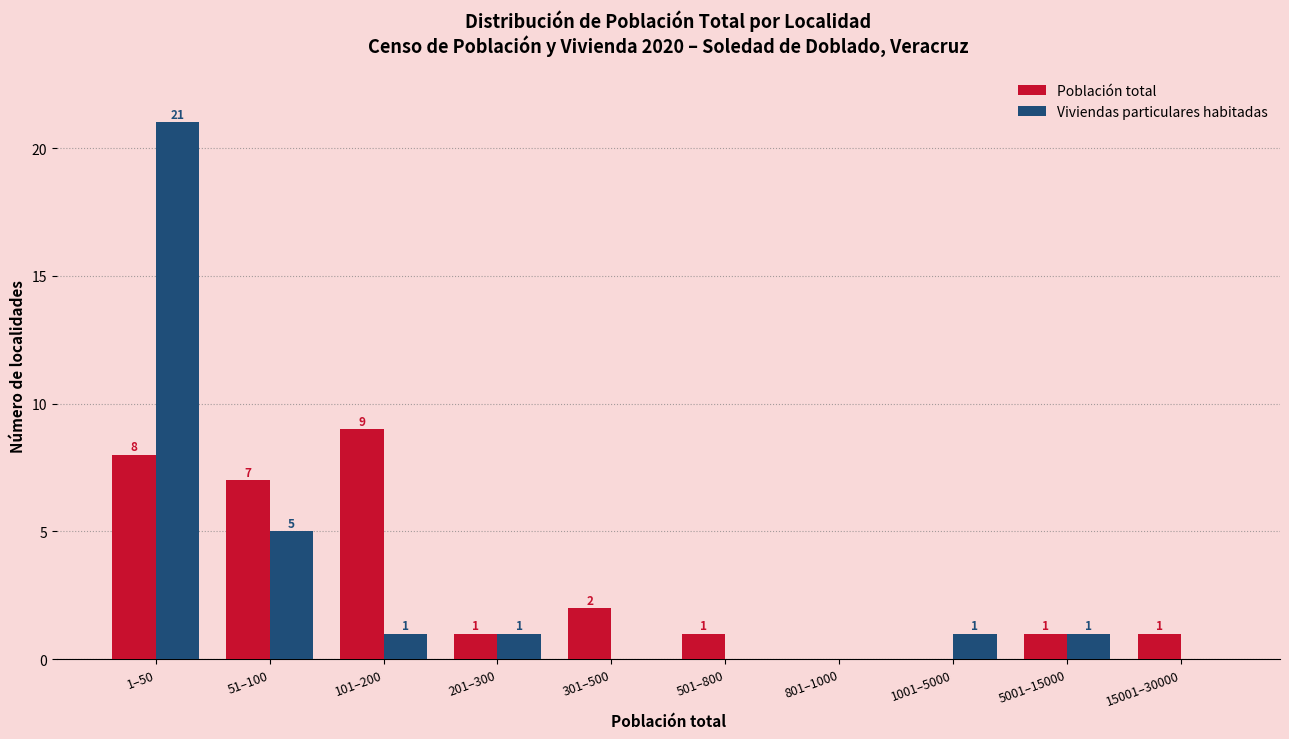

Reading left to right, transcribe all the data shown in this chart.

Población total: 1–50=8	51–100=7	101–200=9	201–300=1	301–500=2	501–800=1	801–1000=0	1001–5000=0	5001–15000=1	15001–30000=1
Viviendas particulares habitadas: 1–50=21	51–100=5	101–200=1	201–300=1	301–500=0	501–800=0	801–1000=0	1001–5000=1	5001–15000=1	15001–30000=0